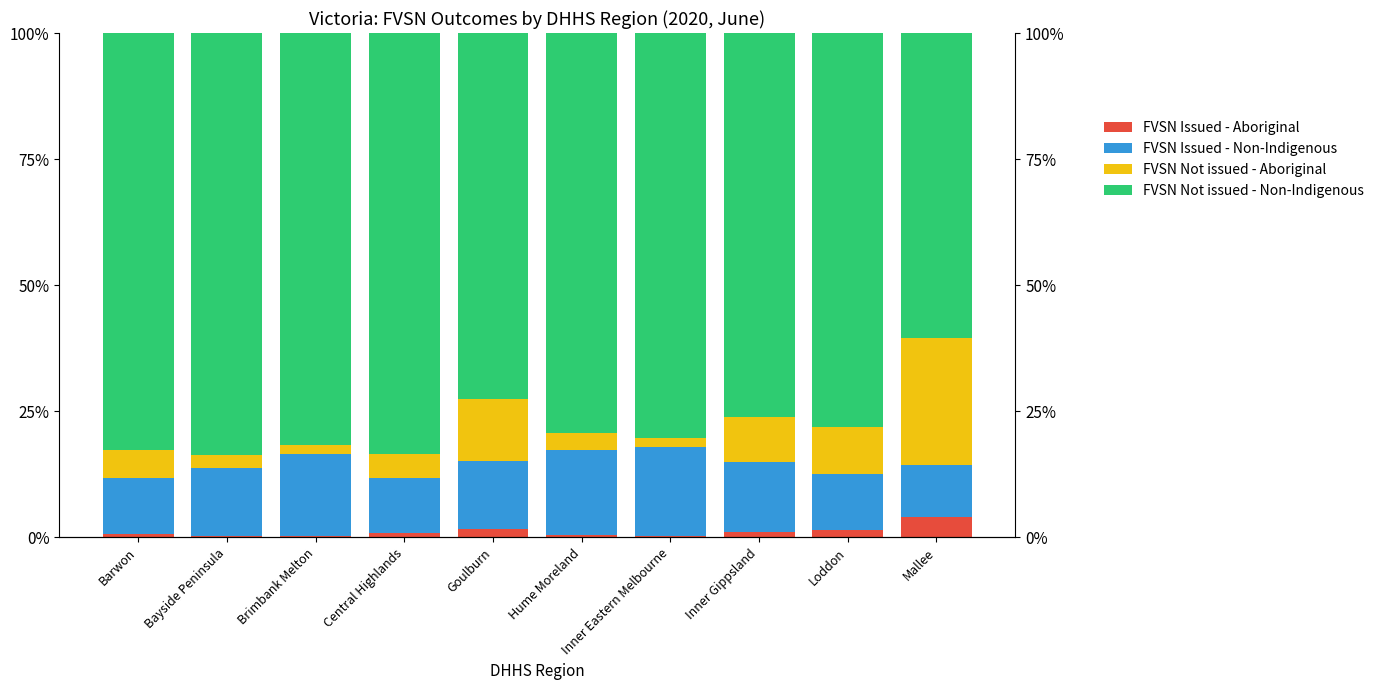

What is the approximate value of FVSN Not issued - Non-Indigenous at Central Highlands?

83.5